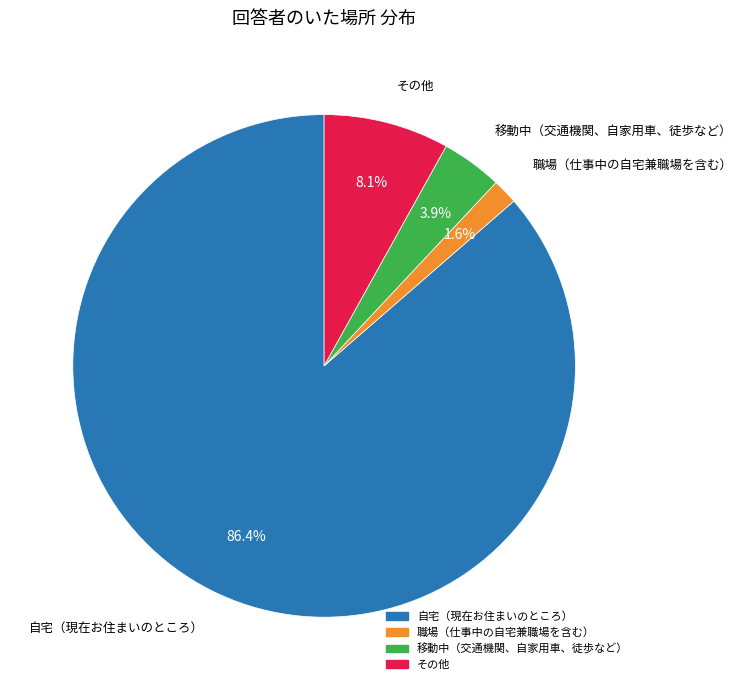

Does any single category account for the majority?

Yes